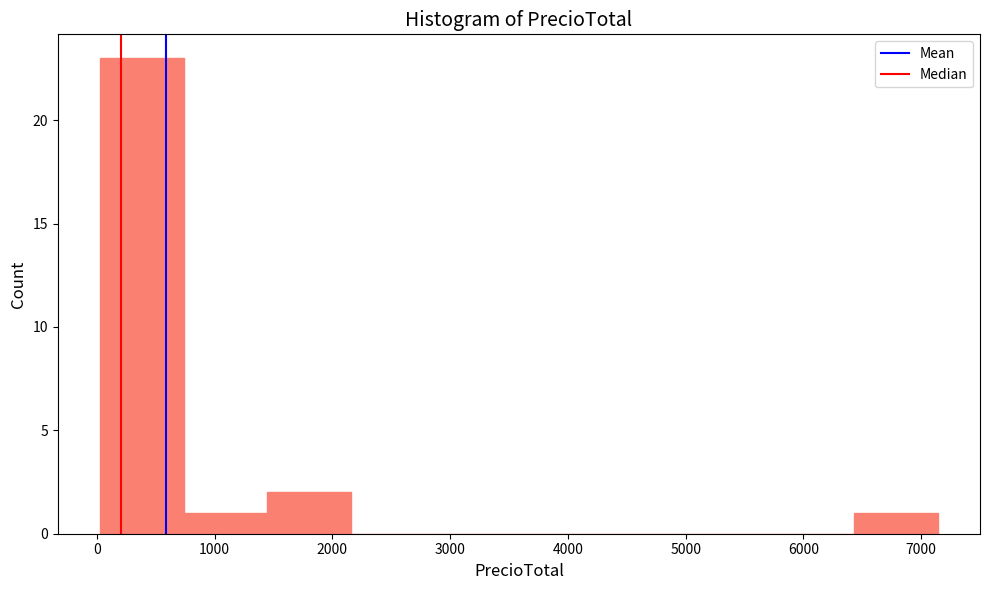

Reading left to right, list every bar in this chart as the range it spans on the x-axis followed by its height. Neither the bar edges nor the heights are printed on the chart, so give them approximately, as read against the axes.

0 to 700: 23
700 to 1400: 1
1400 to 2200: 2
2200 to 2900: 0
2900 to 3600: 0
3600 to 4300: 0
4300 to 5000: 0
5000 to 5700: 0
5700 to 6400: 0
6400 to 7100: 1